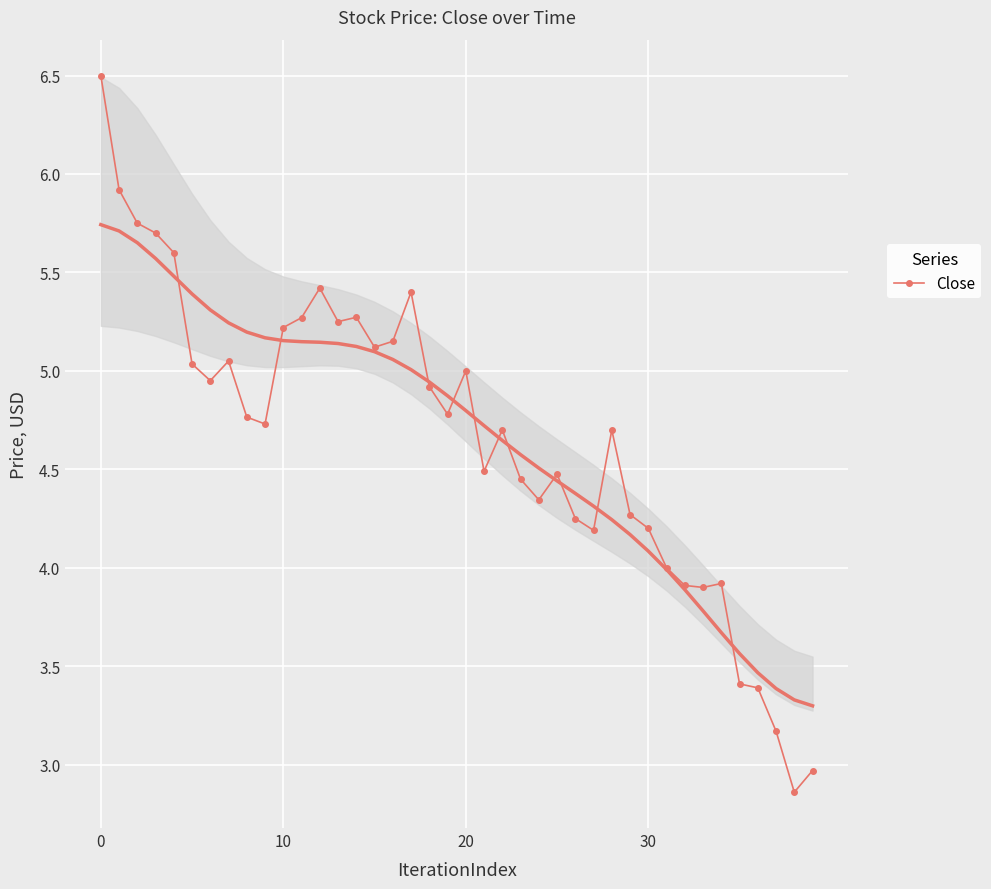

How many points are lower than both their immediate neighbors (excluding endpoints)?

10